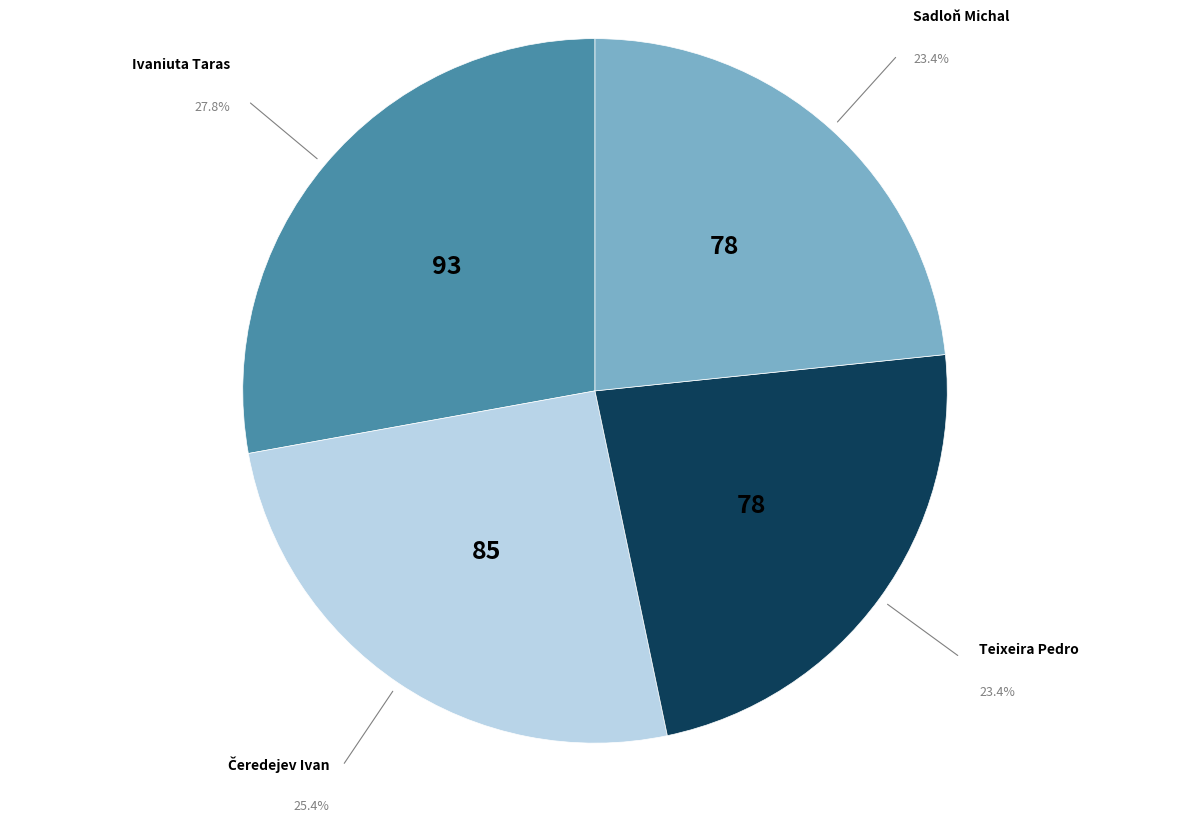

Is there a majority slice in this chart?

No